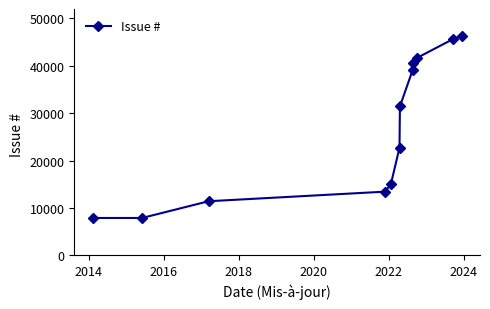

What is the difference between the maximum and minimum values?

38482